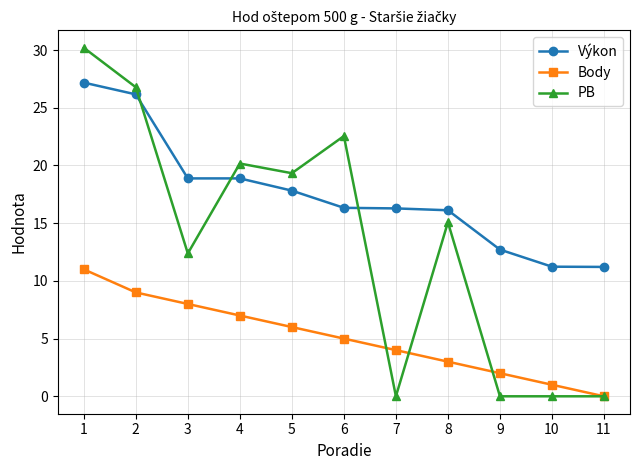

Which label corresponds to the largest value in the chart?

1